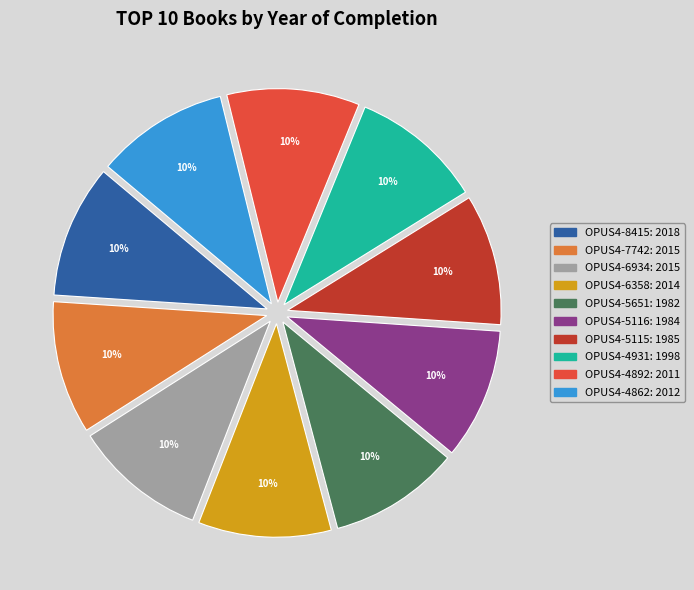

Does any single category account for the majority?

No